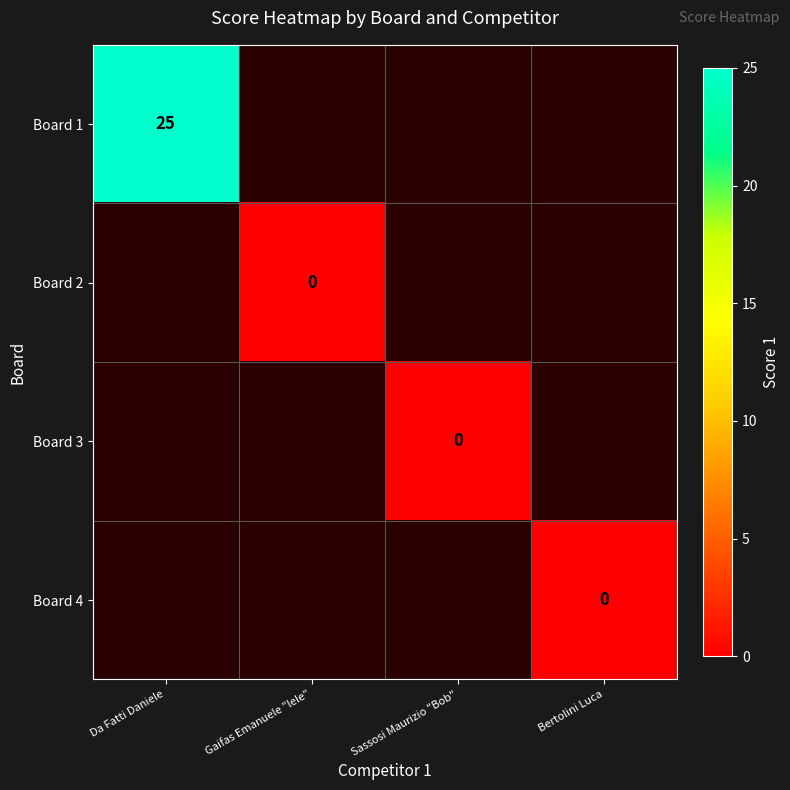

What is the greatest value displayed?

25.0